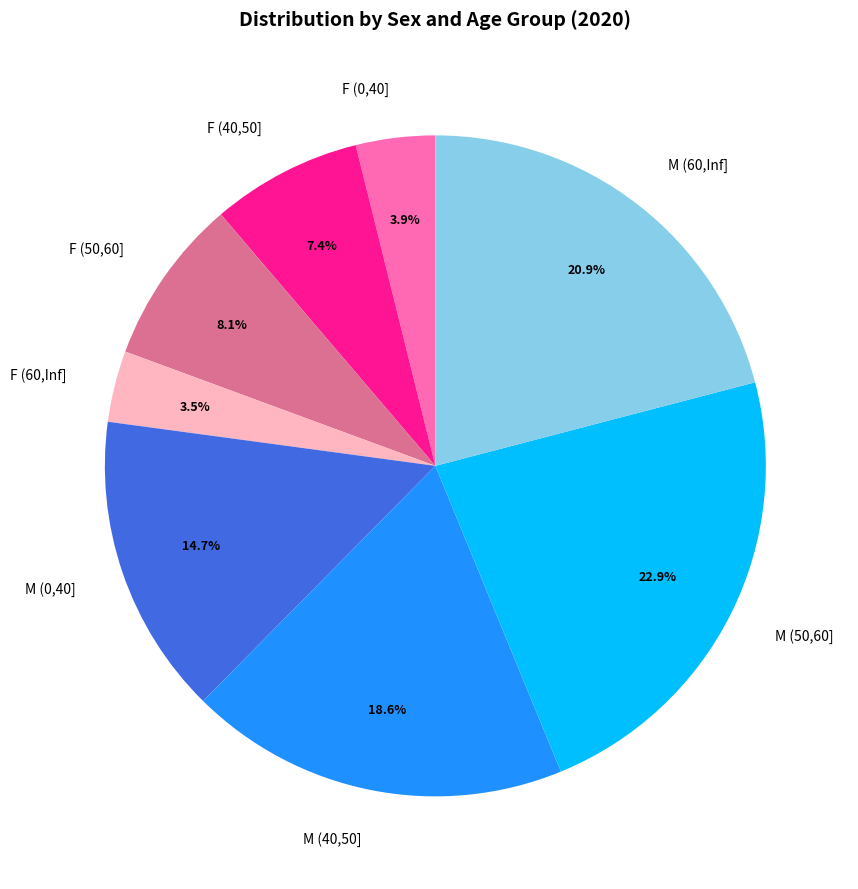

Is it true that M (50,60] is 23% of the pie?

True